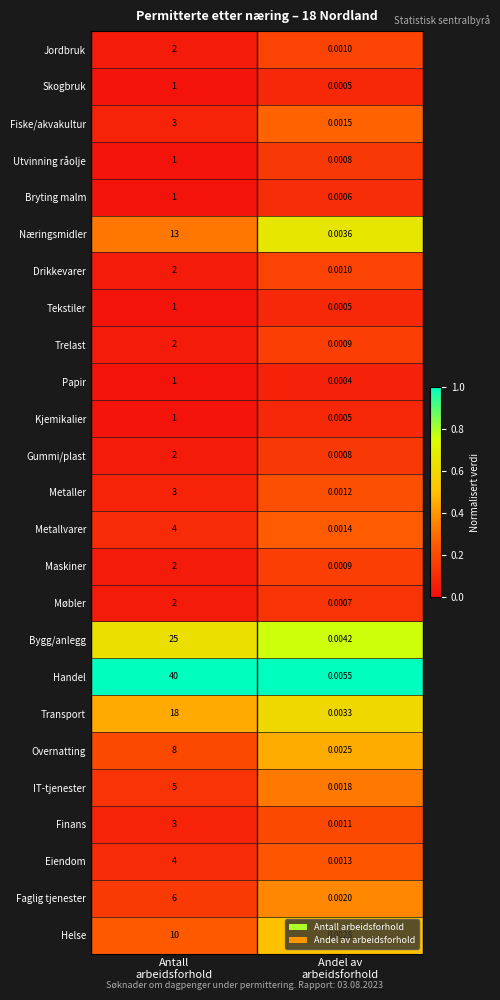

Which series has the largest range (max minus min)?

Handel